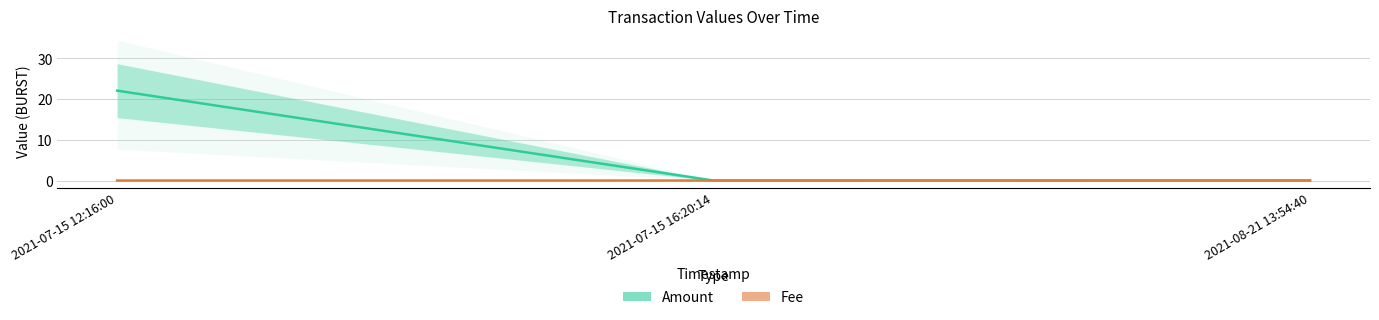

Which series has the widest spread of values?

Amount